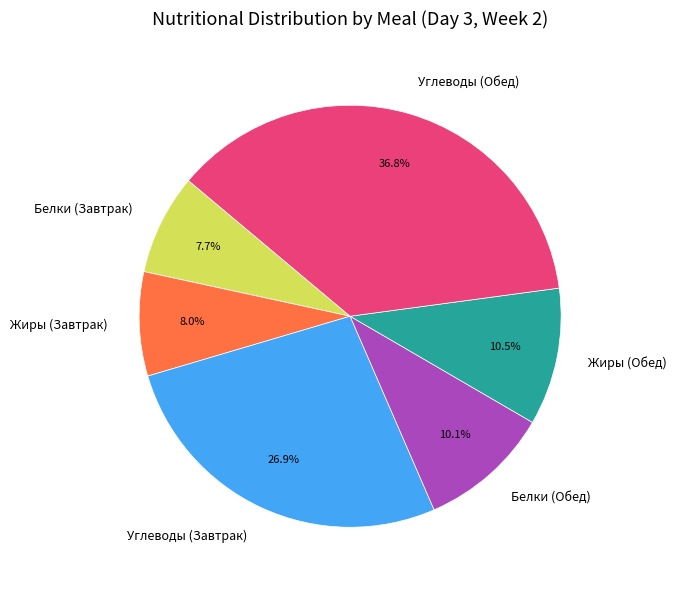

To the nearest percent, what is the average slice percentage?

17%